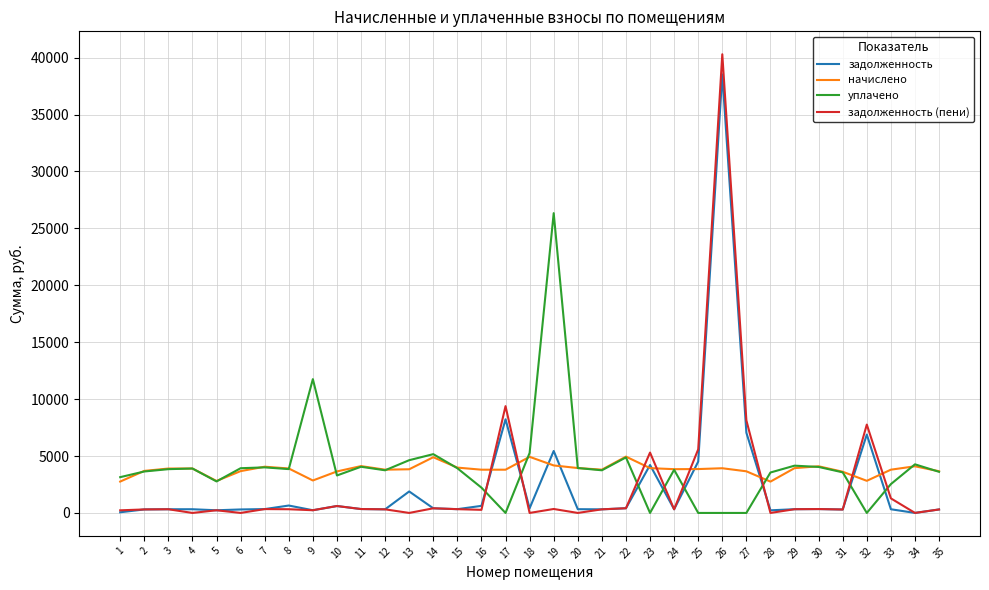

True or false: задолженность (пени) and уплачено intersect in this chart.

True